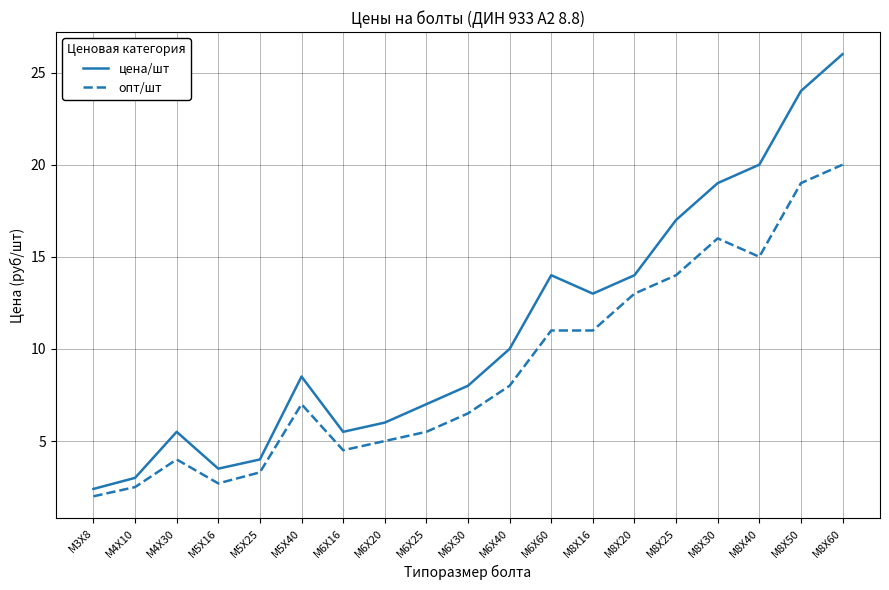

The value of цена/шт at M8X25 is 17.0. True or false?

True